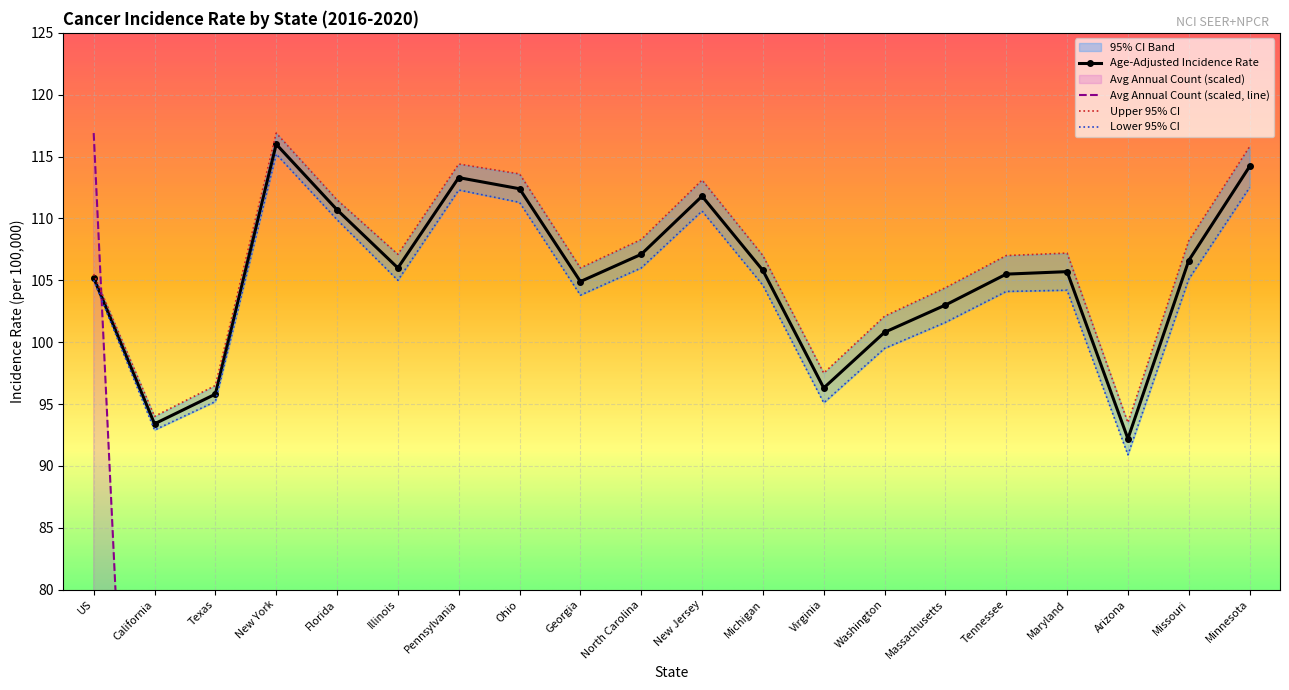

Which category has the highest value in the Age-Adjusted Incidence Rate series?

New York